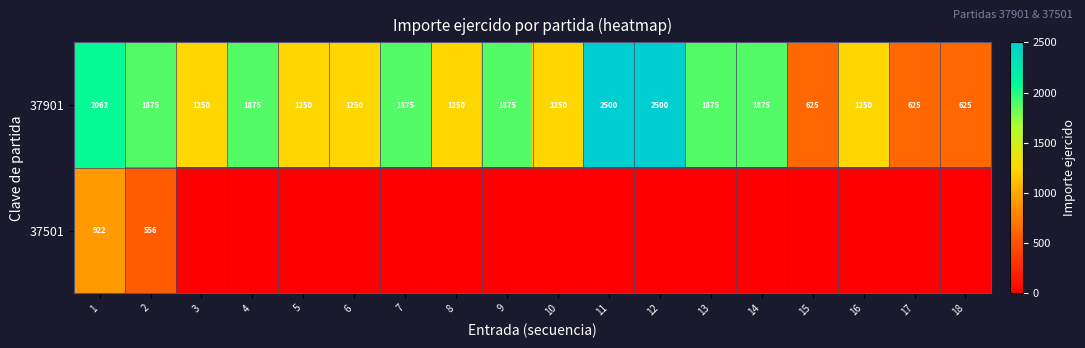

At how many categories does at least one series exceed 826?

15